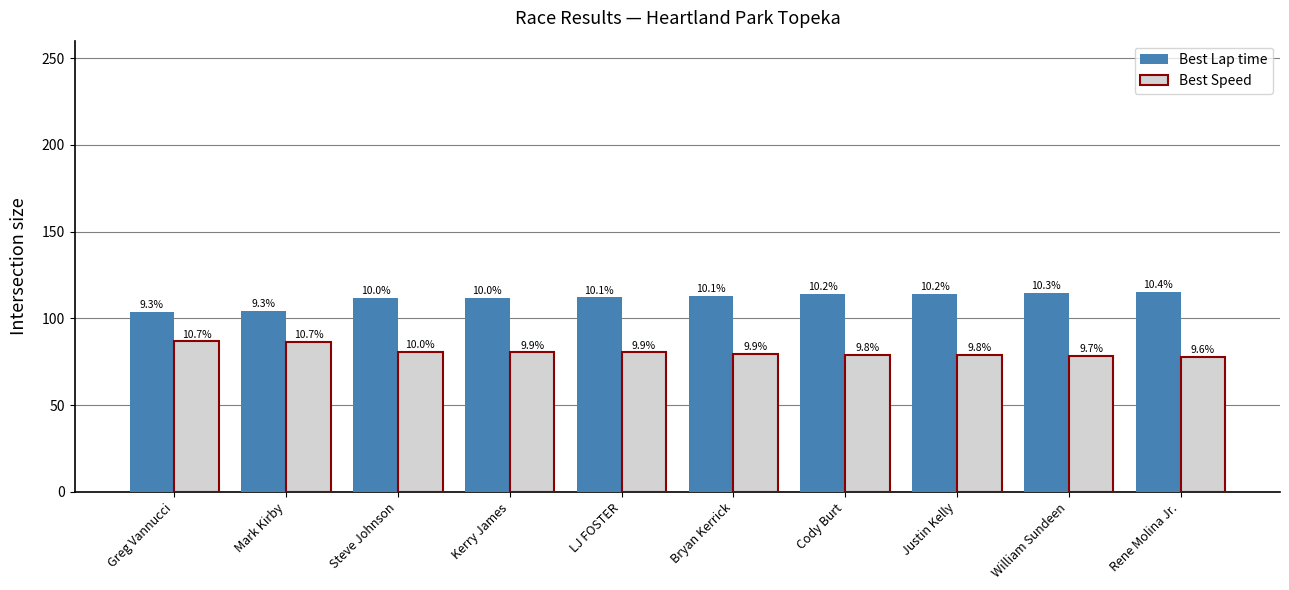

Does the chart contain any negative values?

No